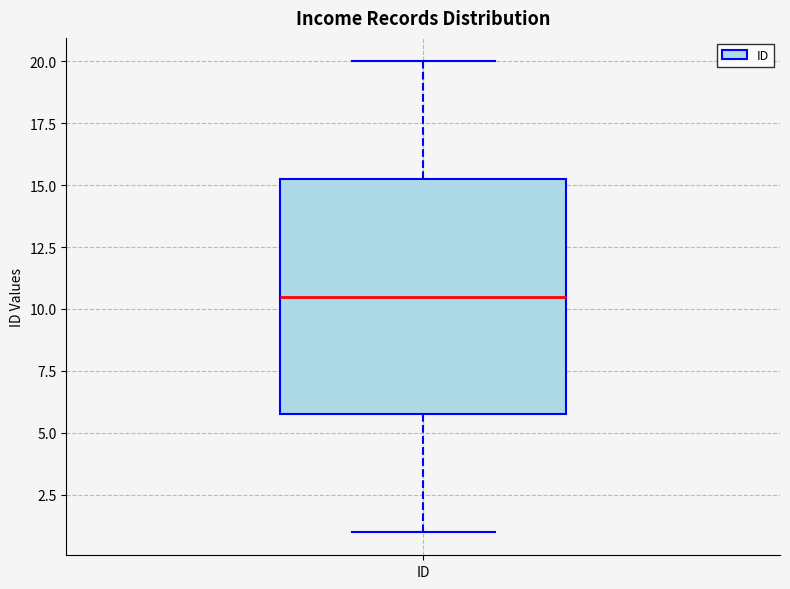

Transcribe this box plot: give where the median line is, the range the box spans, and where the two whiskers end, as read against the y-axis. The values are not printed on the chart, so give them approximately, as read against the axis.

median 10.5, box 6.0 to 15.5, whiskers 1.0 to 20.0